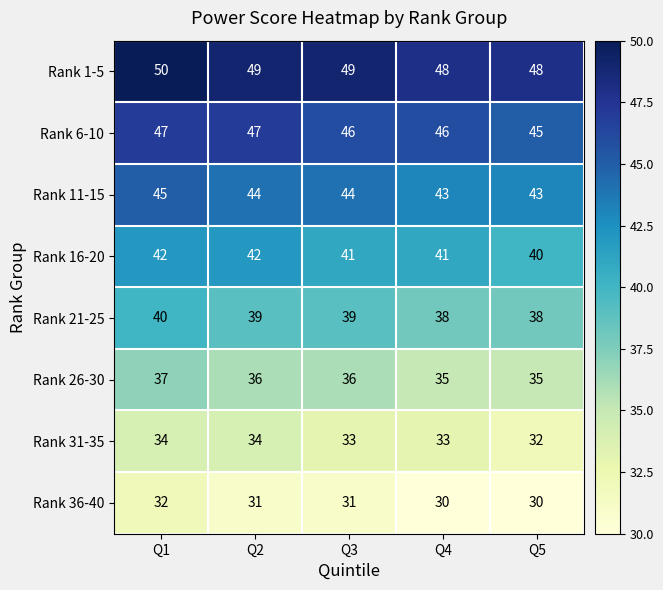

What is the sum of the Rank 1-5 values at Q4 and Q1?

98